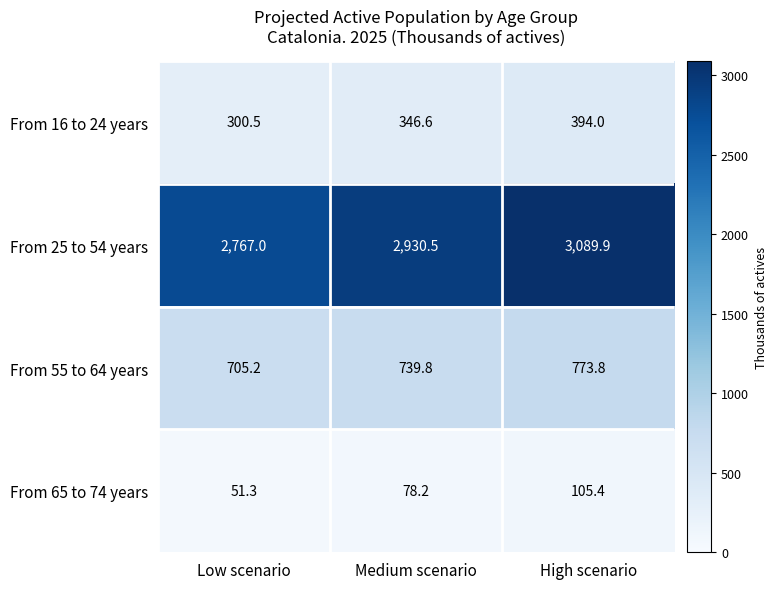

How many values in the From 65 to 74 years series exceed 78?

2